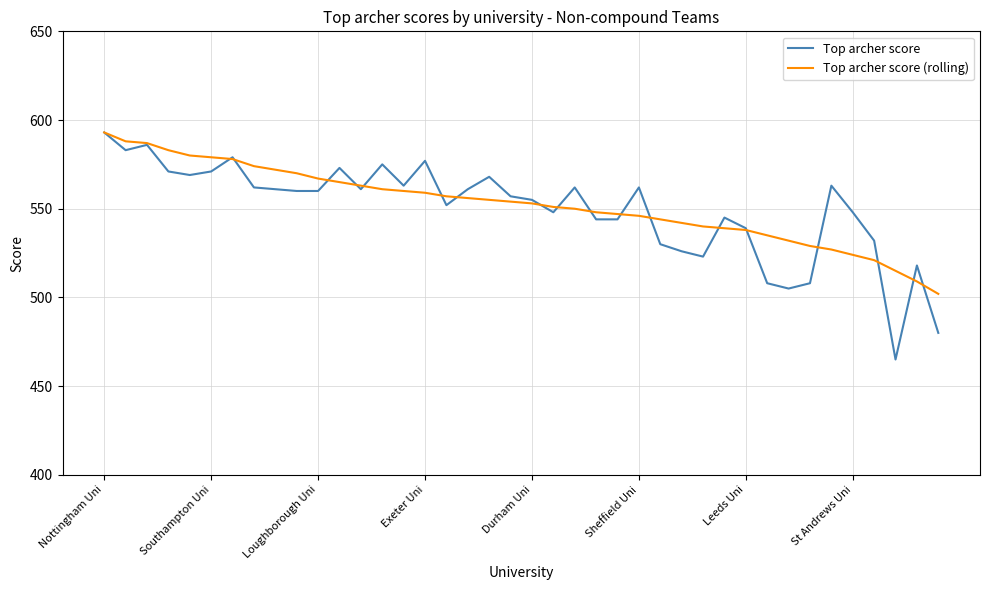

What is the minimum value shown in the chart?

465